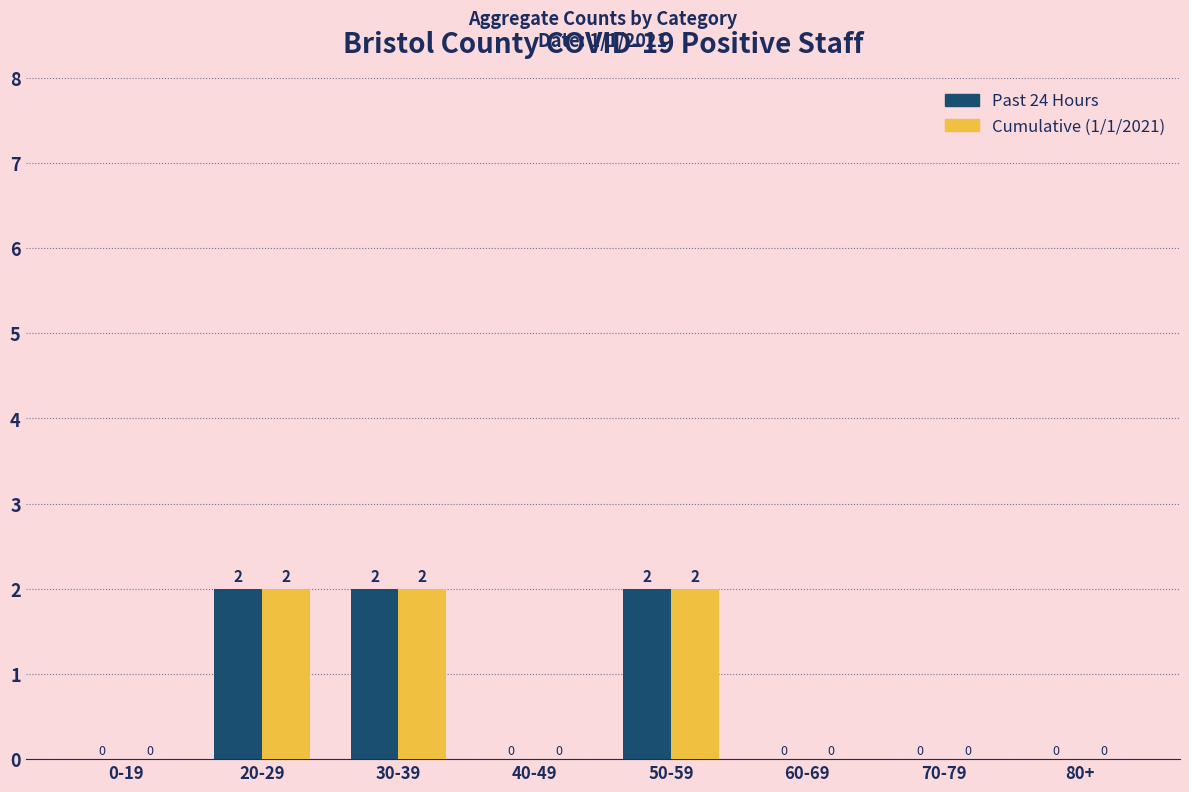

Reading left to right, transcribe all the data shown in this chart.

Past 24 Hours: 0-19=0	20-29=2	30-39=2	40-49=0	50-59=2	60-69=0	70-79=0	80+=0
Cumulative (1/1/2021): 0-19=0	20-29=2	30-39=2	40-49=0	50-59=2	60-69=0	70-79=0	80+=0